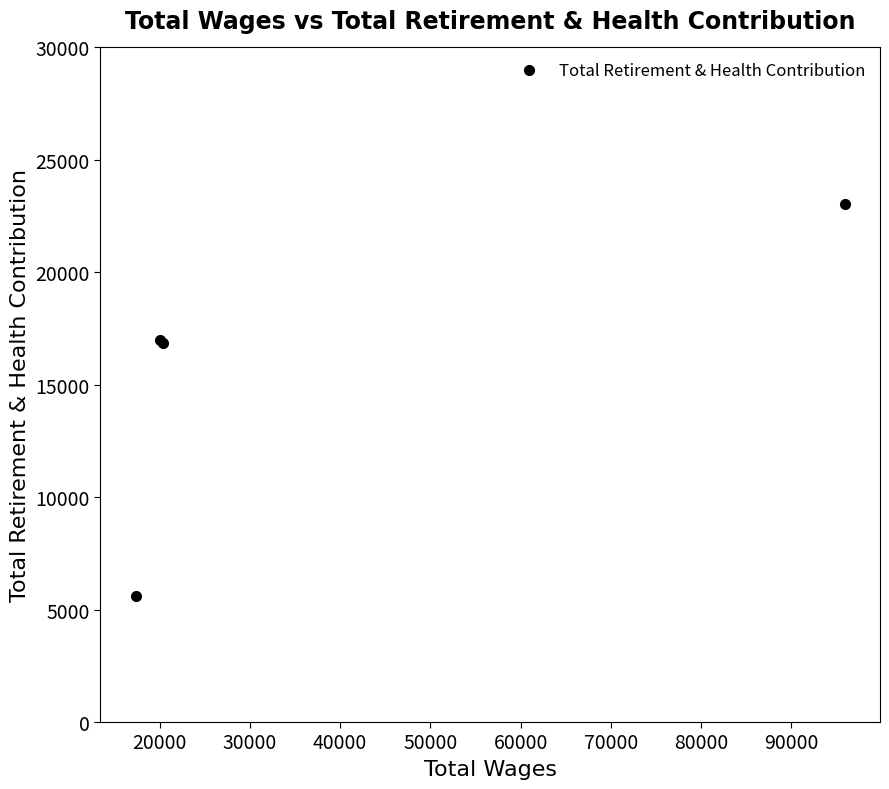

Is this an area chart (filled region under the line)?

No